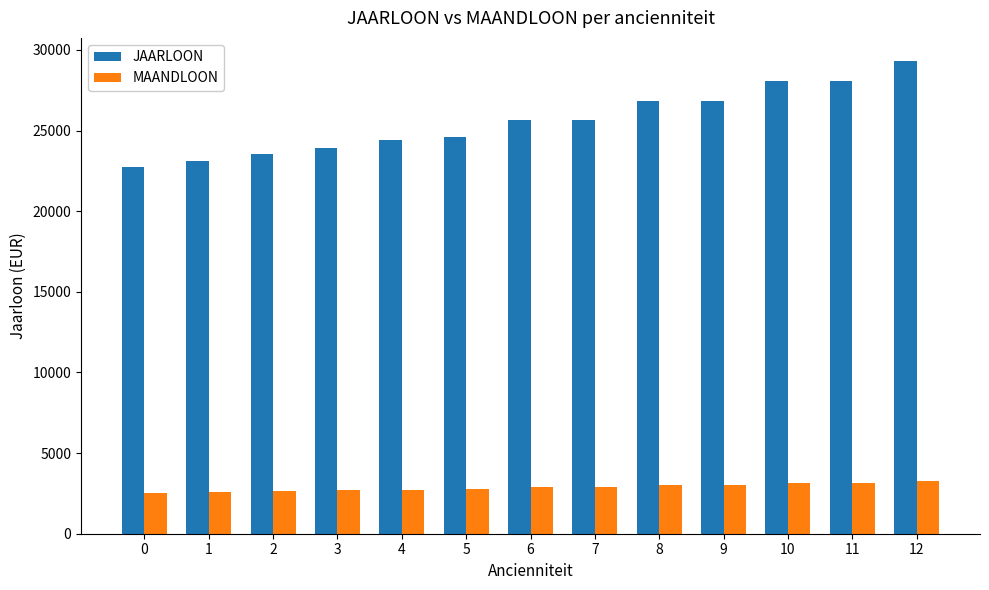

What is the lowest value of the MAANDLOON series?

2552.8